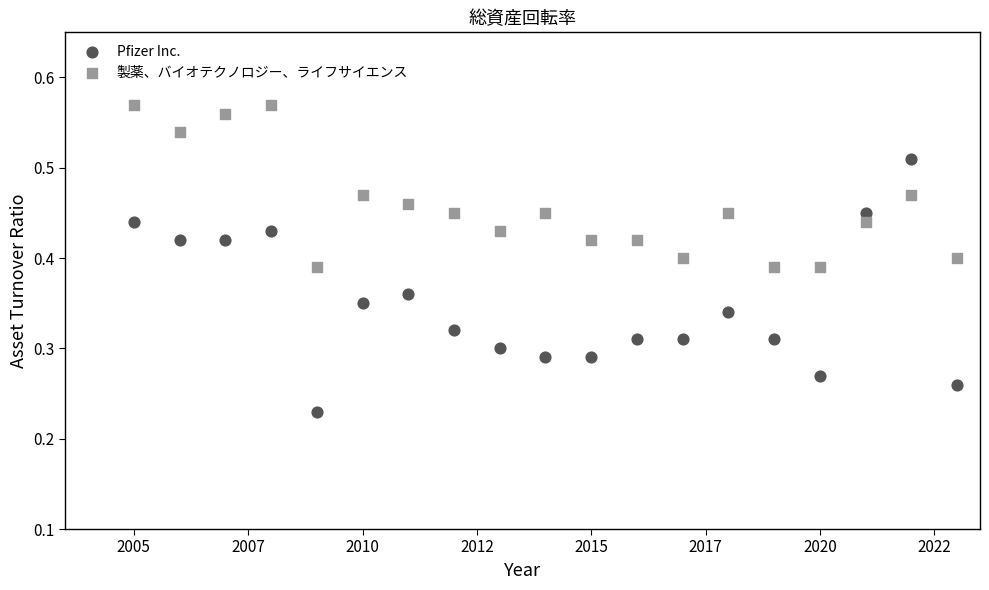

Which series reaches the maximum Y coordinate?

製薬、バイオテクノロジー、ライフサイエンス